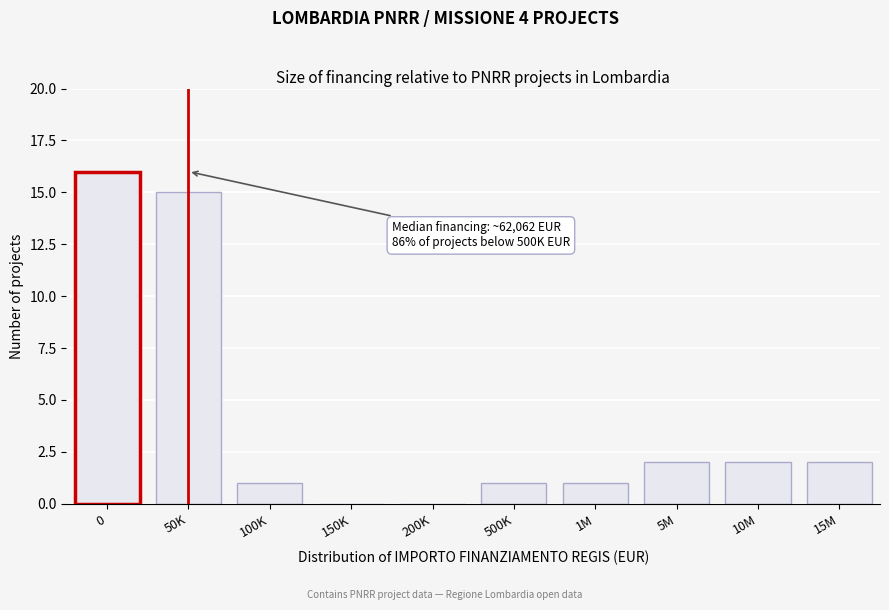

Reading left to right, transcribe all the data shown in this chart.

0=16	50K=15	100K=1	150K=0	200K=0	500K=1	1M=1	5M=2	10M=2	15M=2